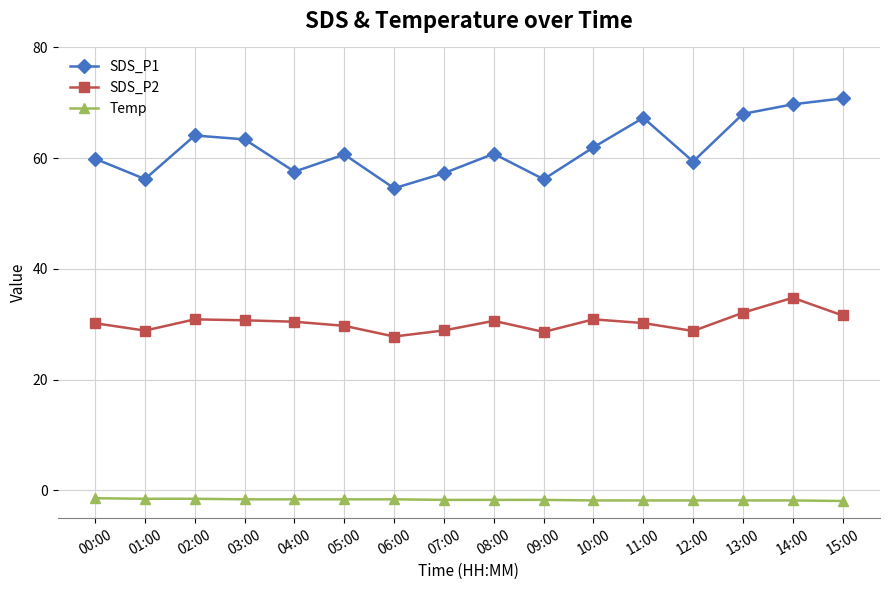

Count the number of categories in the chart.

16